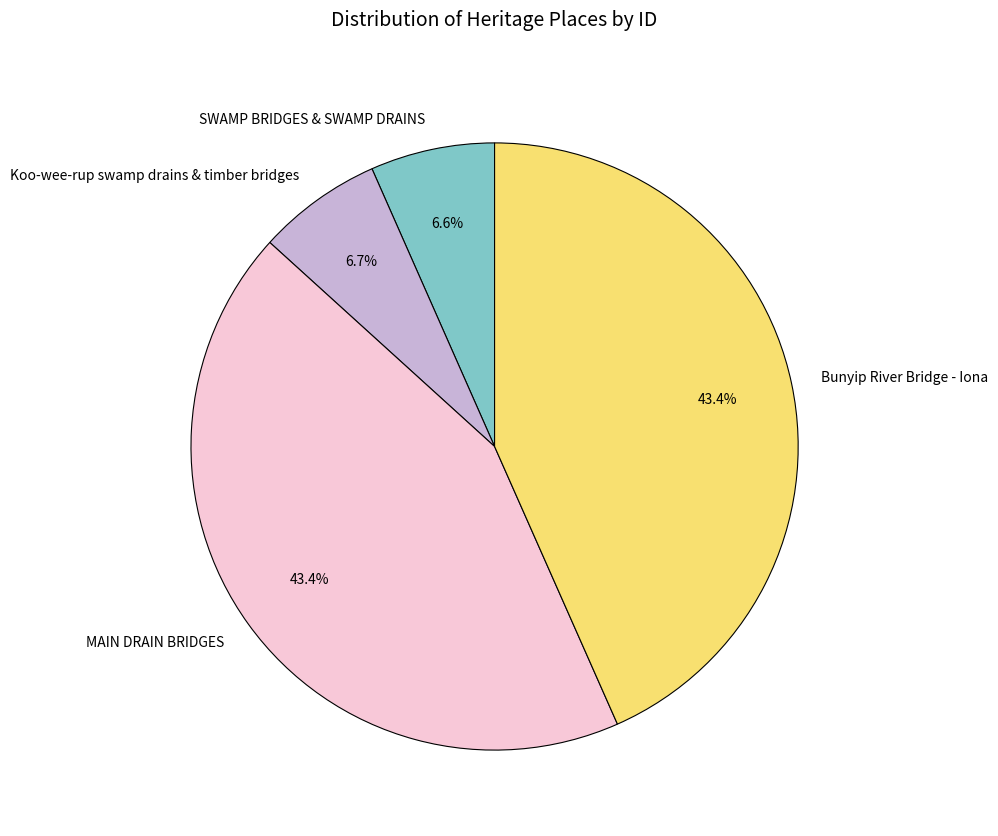

Do Koo-wee-rup swamp drains & timber bridges and MAIN DRAIN BRIDGES together represent more than half of the pie?

Yes